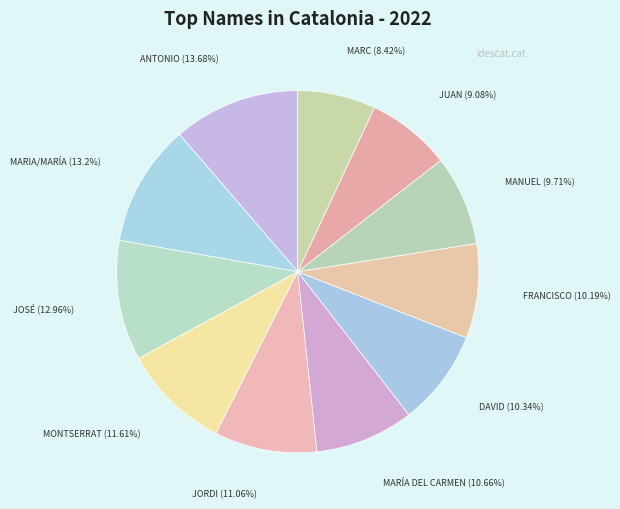

Which slice is the smallest?

MARC